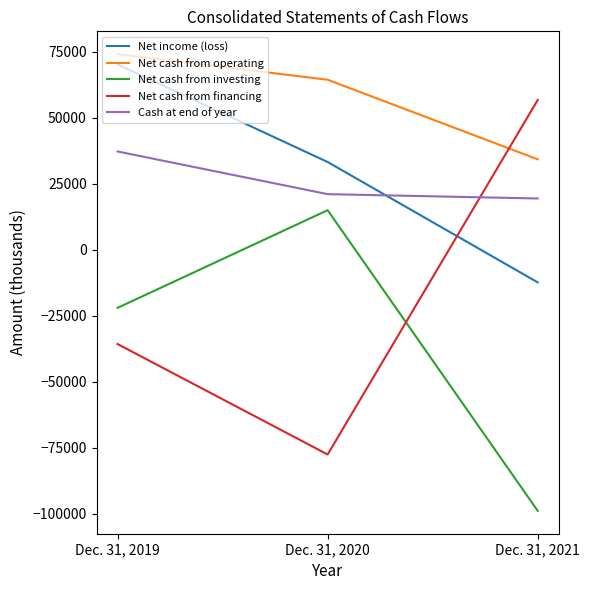

Is the value of Net cash from financing at Dec. 31, 2019 greater than the value of Net income (loss) at Dec. 31, 2020?

No